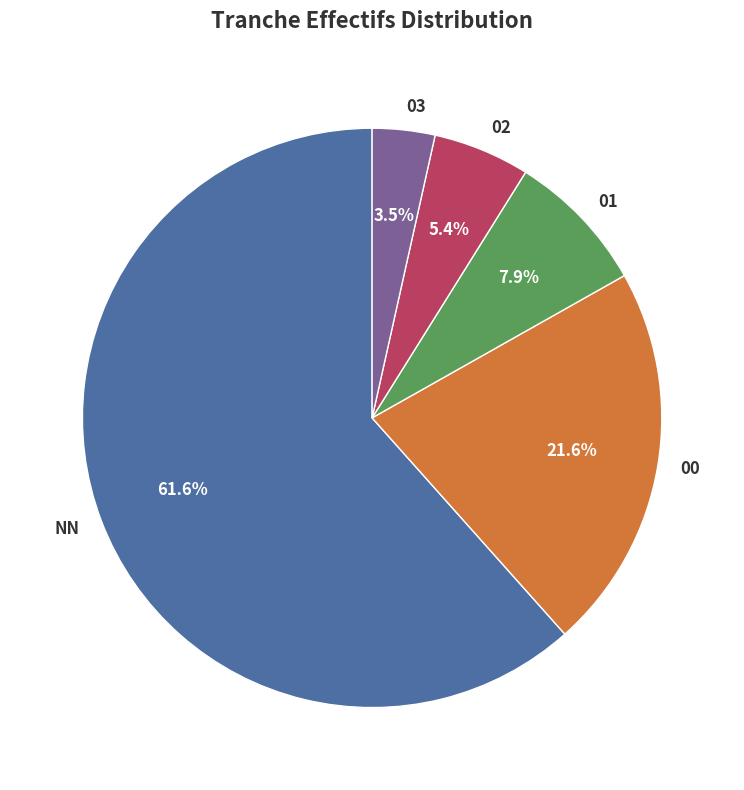

Count the number of slices in the pie.

5